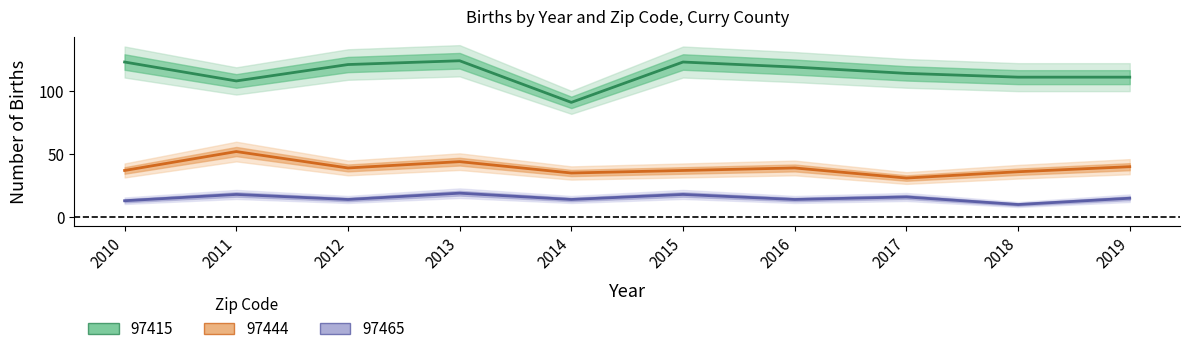

List the labels in order of 97415 value, smallest first.

2014, 2011, 2018, 2019, 2017, 2016, 2012, 2010, 2015, 2013